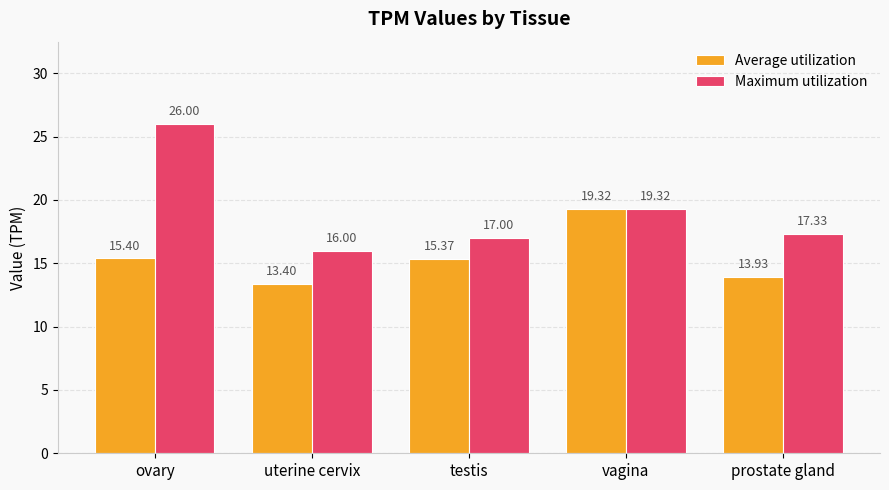

How many values in the Maximum utilization series are below 17?

1